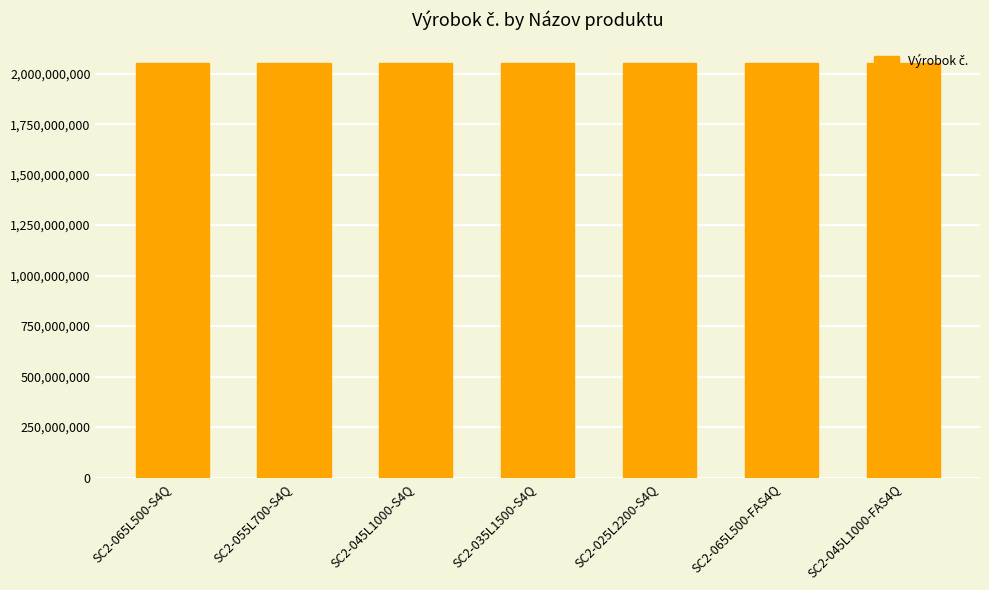

Approximately how many times larger is the value at SC2-035L1500-S4Q compared to SC2-045L1000-S4Q?

1.0